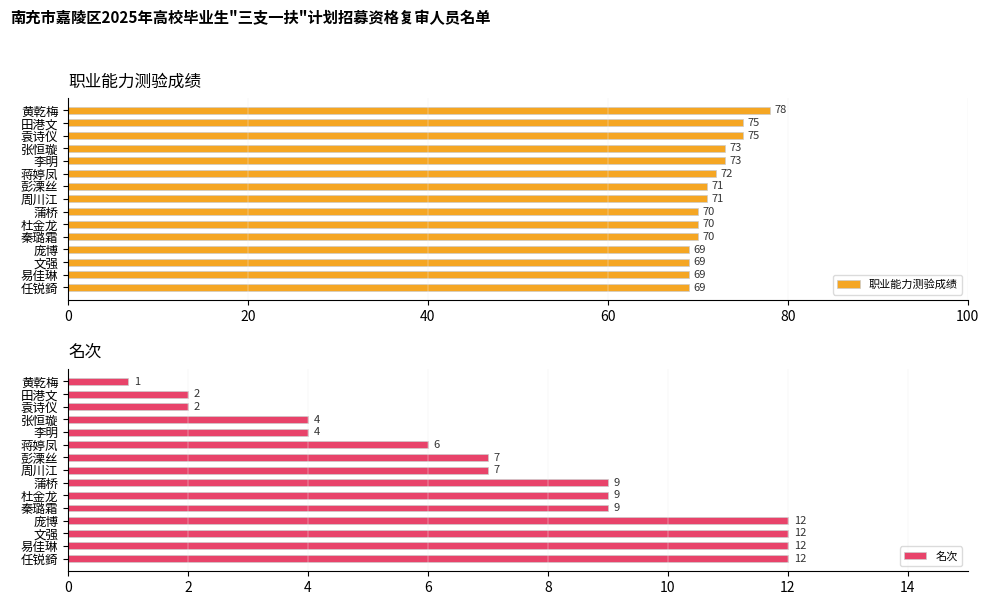

What is the average value of the 职业能力测验成绩 series?

72